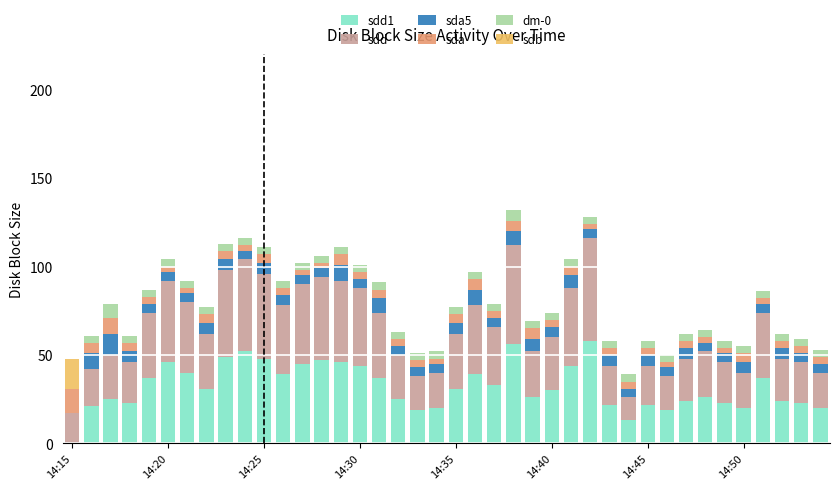

Where is sdb nearest to the value 8?

14:20